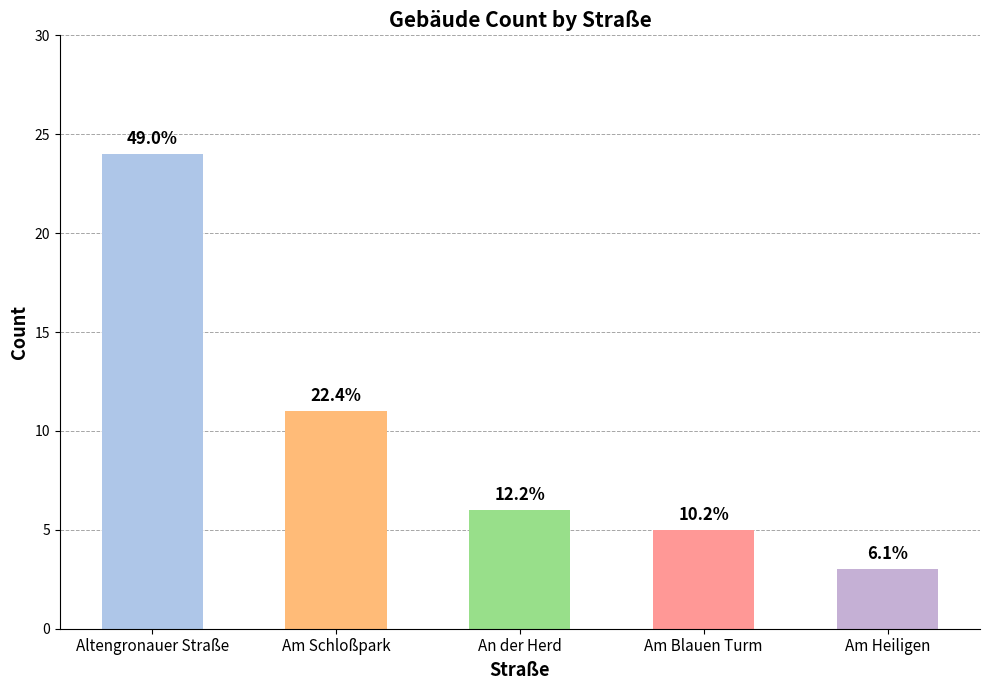

How many bars are there in total?

5